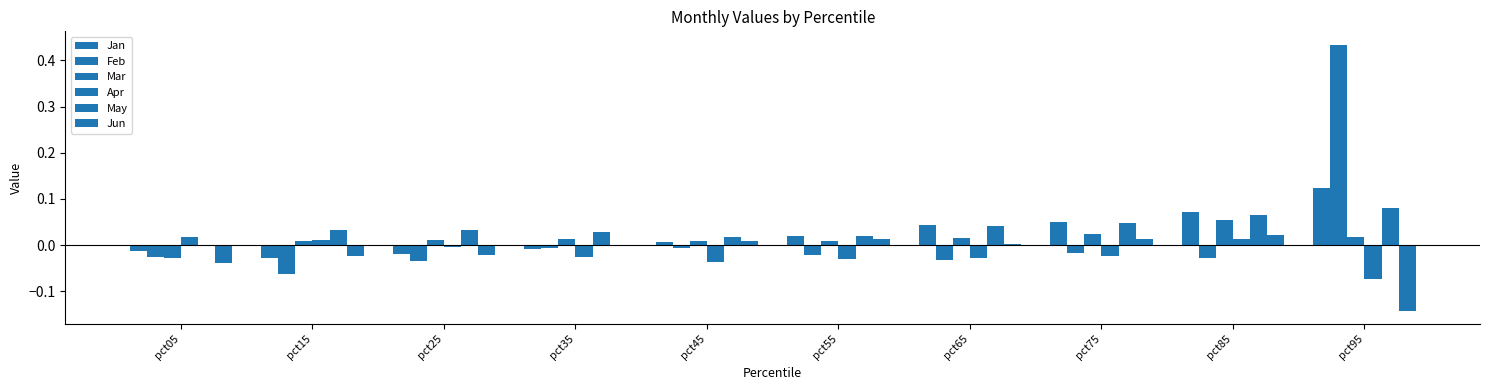

How many data points does each series have?

10